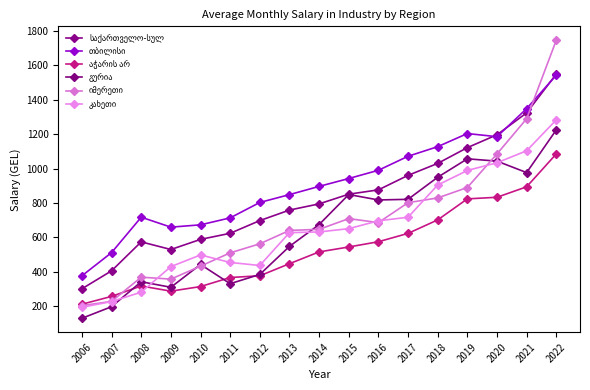

How many data points does each series have?

17